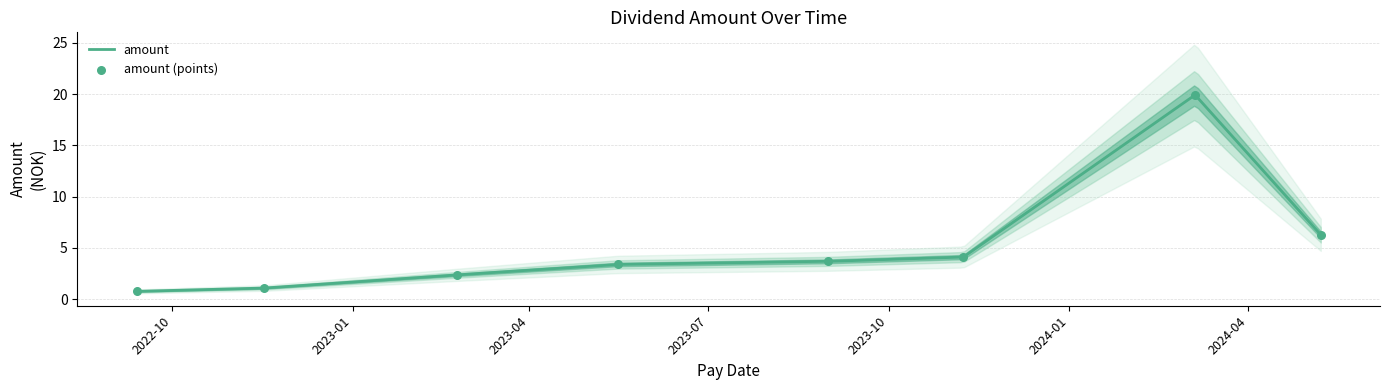

Which has a higher value, 2022-11-17 or 2024-05-08?

2024-05-08